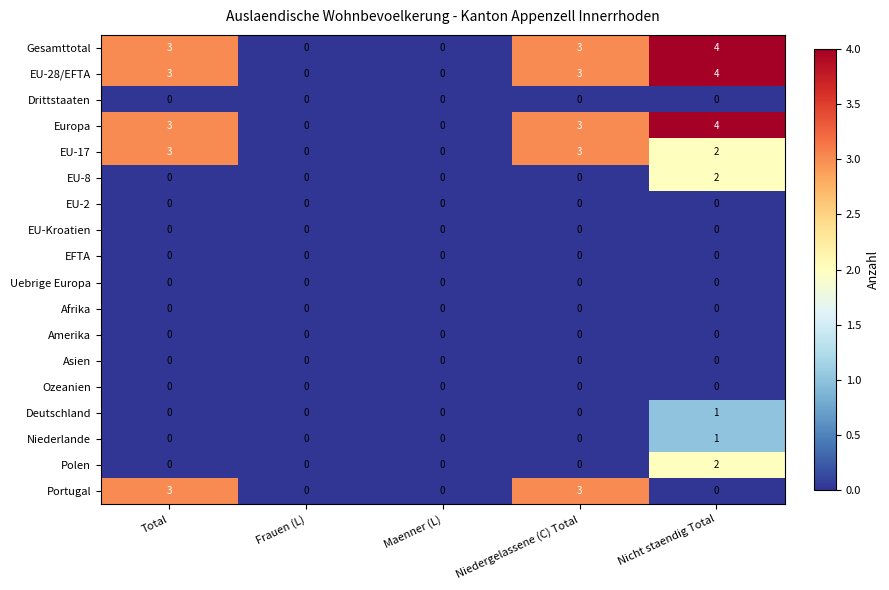

Which series changed the most between Total and Nicht staendig Total?

Portugal